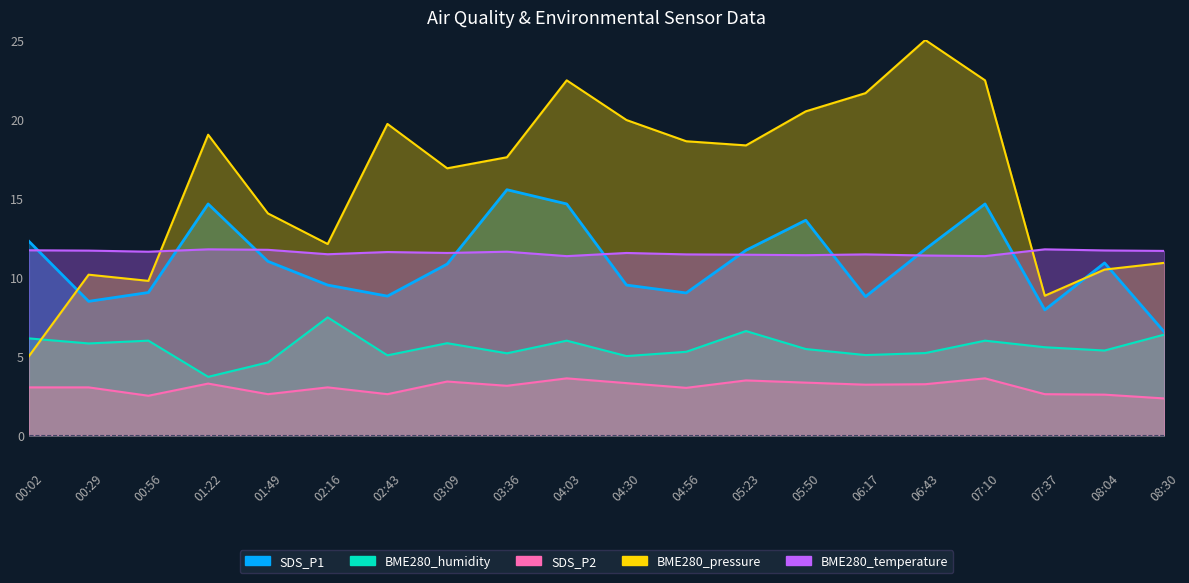

The value of BME280_temperature at 08:04 is 11.7. True or false?

True